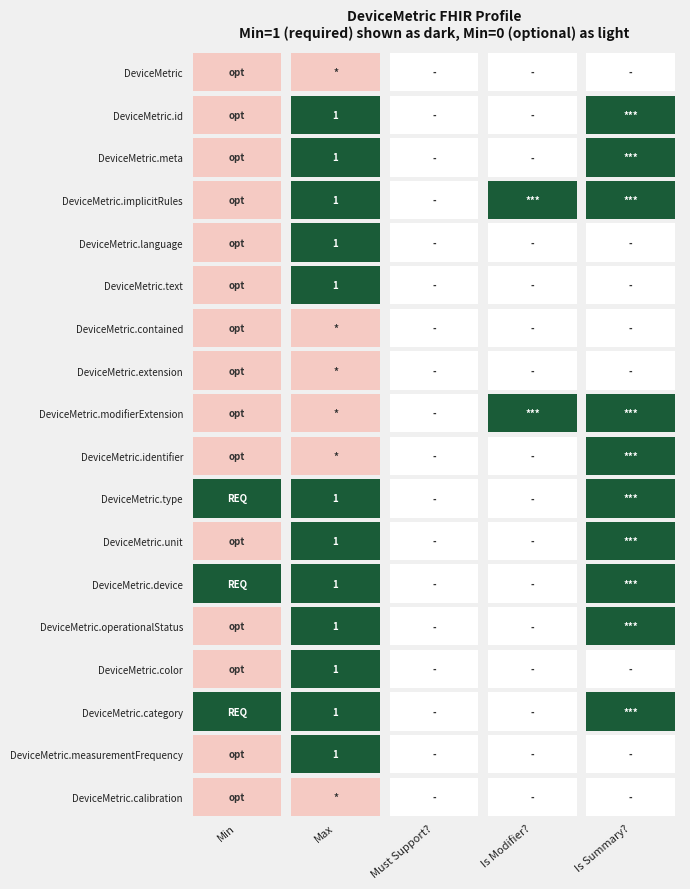

Which label corresponds to the largest value in the chart?

DeviceMetric.id